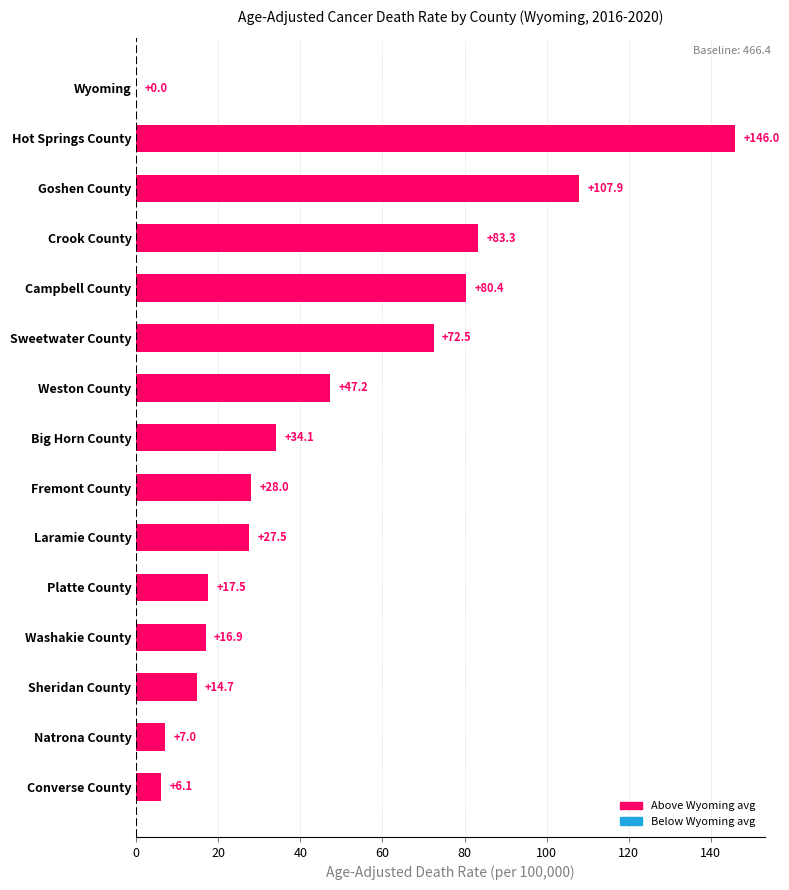

Are the bars grouped side by side (vs. stacked)?

No